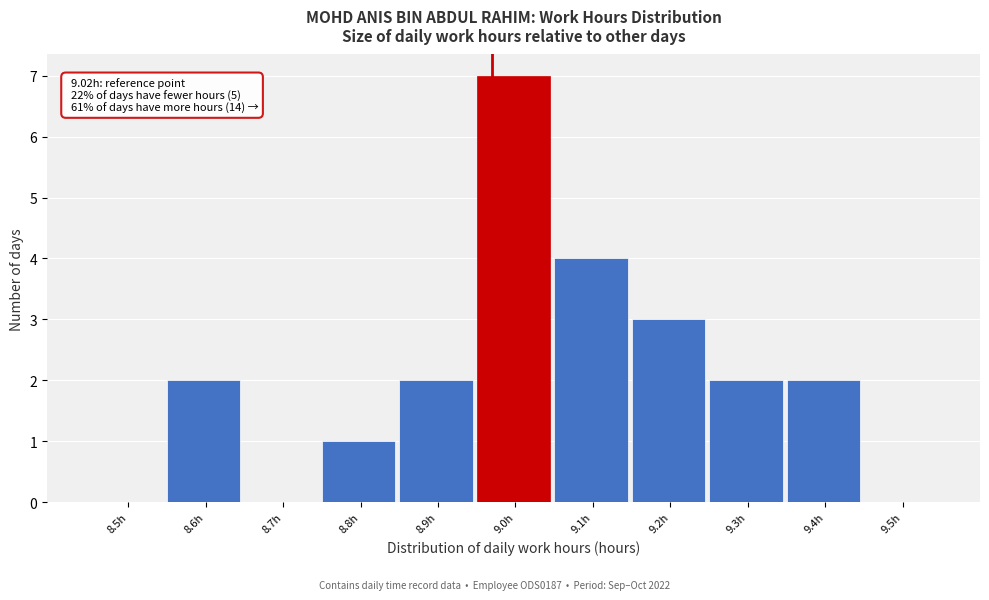

Reading right to left, transcribe all the data shown in this chart.

9.5h=0	9.4h=2	9.3h=2	9.2h=3	9.1h=4	9.0h=7	8.9h=2	8.8h=1	8.7h=0	8.6h=2	8.5h=0